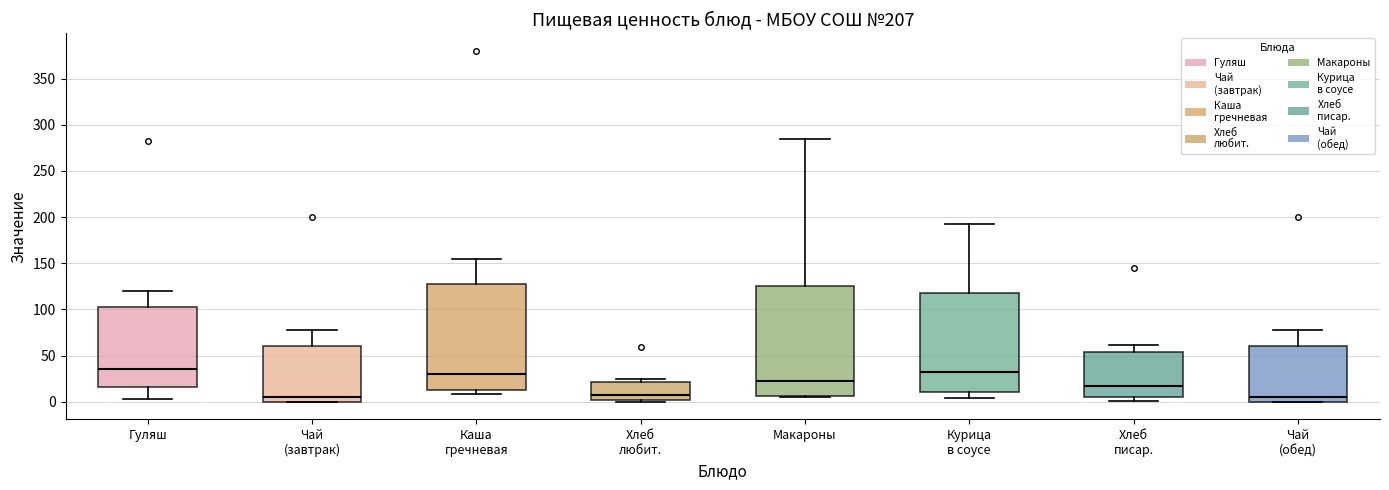

Where is the upper edge of the box for Хлеб любит. on the y-axis? The values are not printed on the chart, so give them approximately, as read against the axis.

20